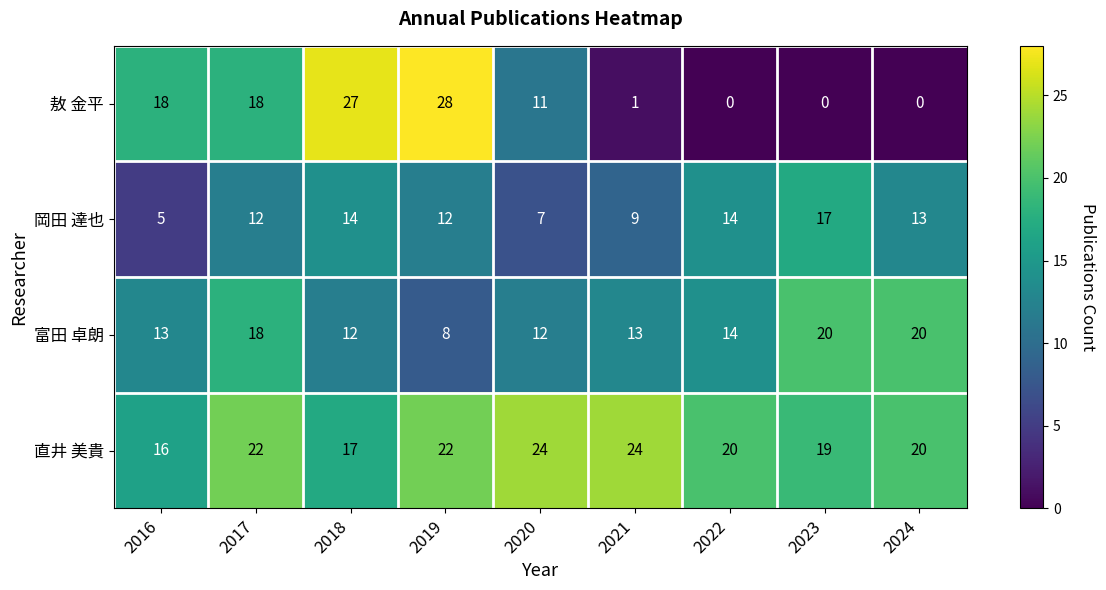

What is the difference between the second highest and minimum values in the 富田 卓朗 series?

12